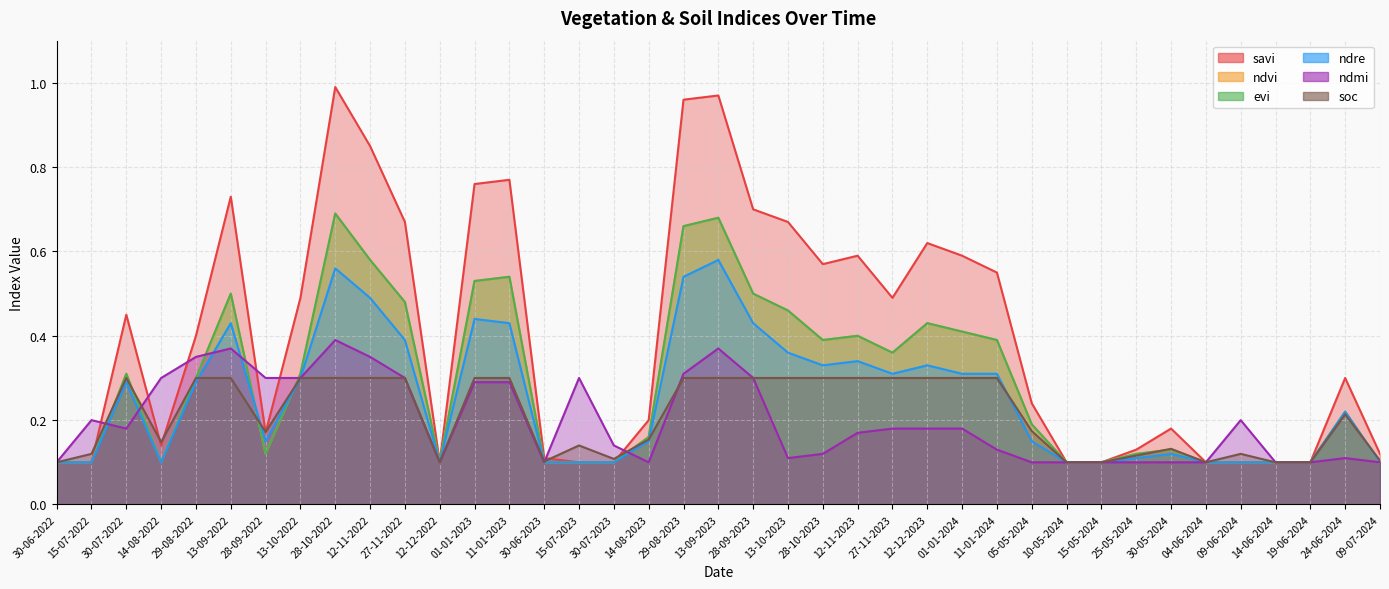

What is the sum of all ndre values?

9.8